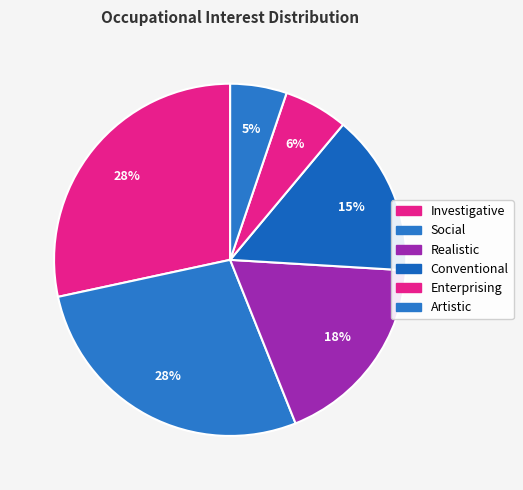

Does any single category account for the majority?

No